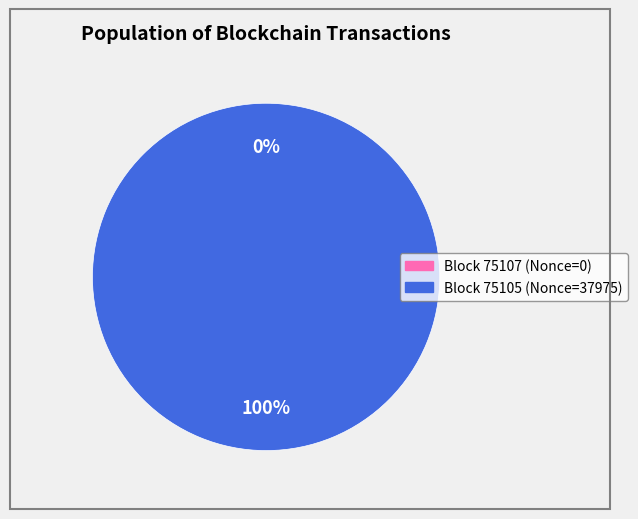

Is it true that 75105 is 90% of the pie?

False